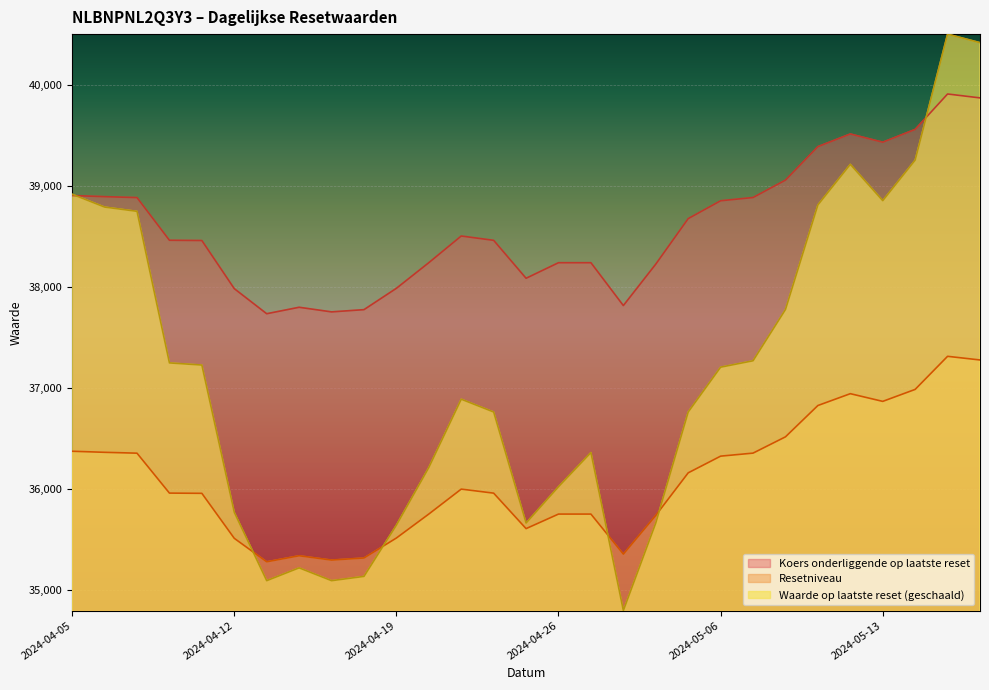

True or false: Koers onderliggende op laatste reset has more than 2 interior local peaks.

True